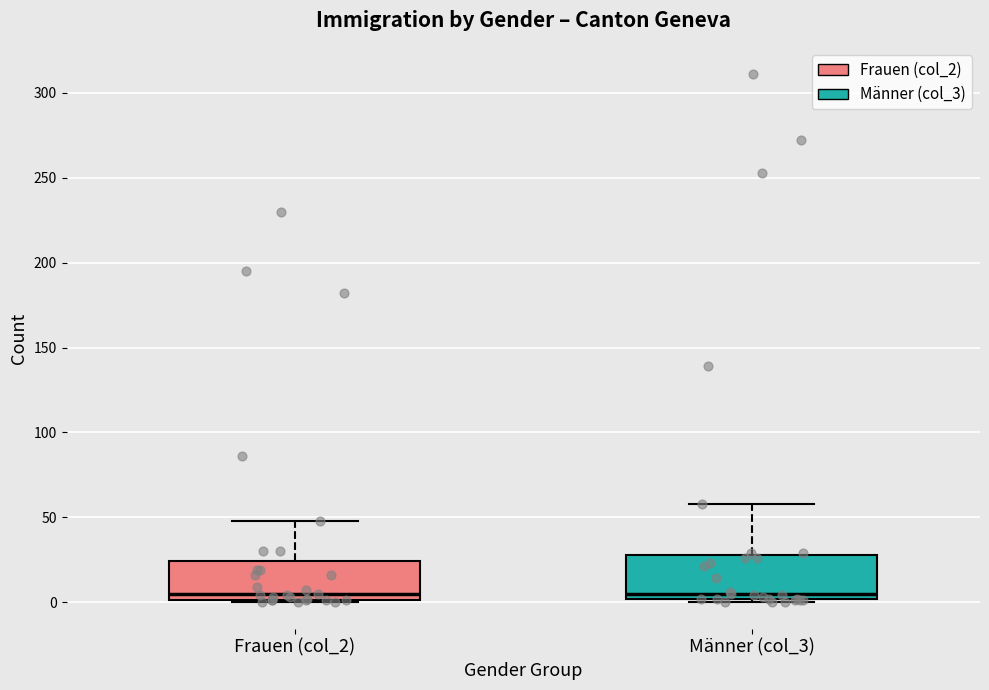

Reading left to right, read every box against the y-axis: the position of its median line, the range the box covers, and the ends of its whiskers. The values are not printed on the chart, so give them approximately, as read against the axis.

Frauen (col_2): median 5, box 0 to 25, whiskers 0 to 50
Männer (col_3): median 5, box 0 to 30, whiskers 0 (just below the box's lower edge) to 60